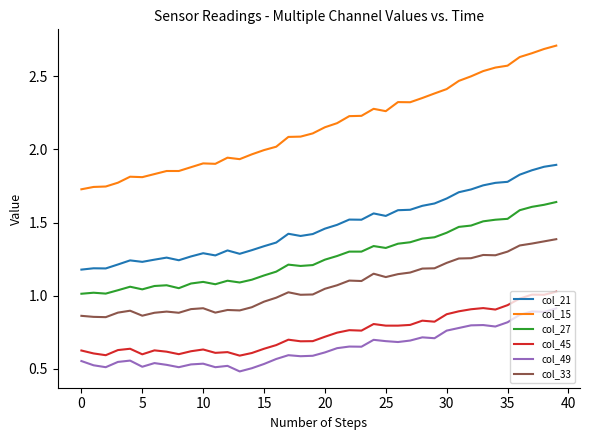

Which series has the largest total across all categories?

col_15